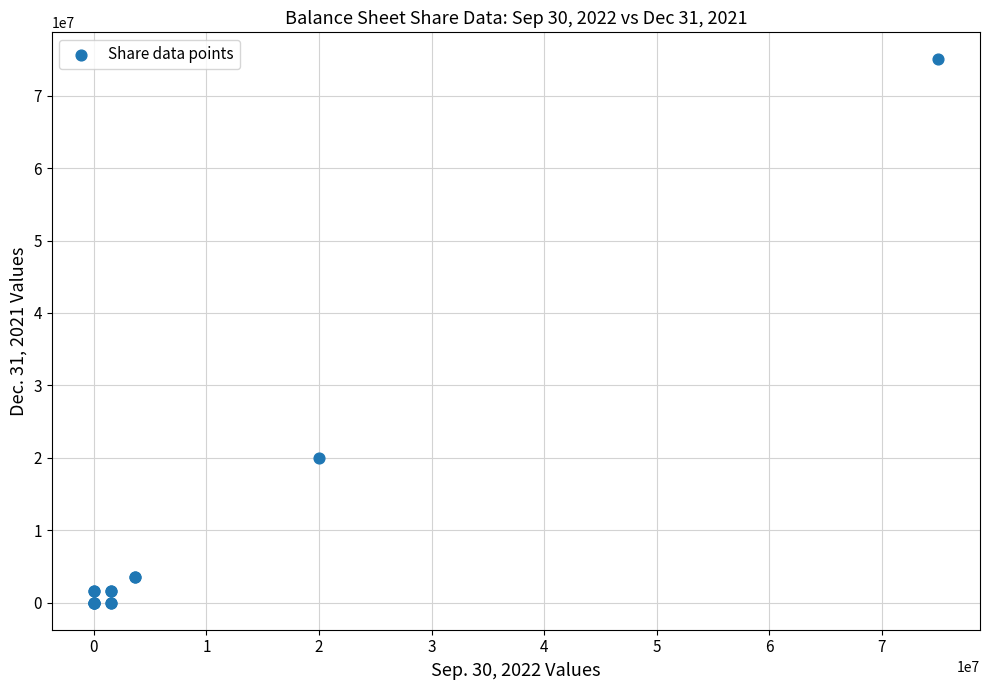

What Y value in the scatter plot is closest to 37500000?

20000000.0